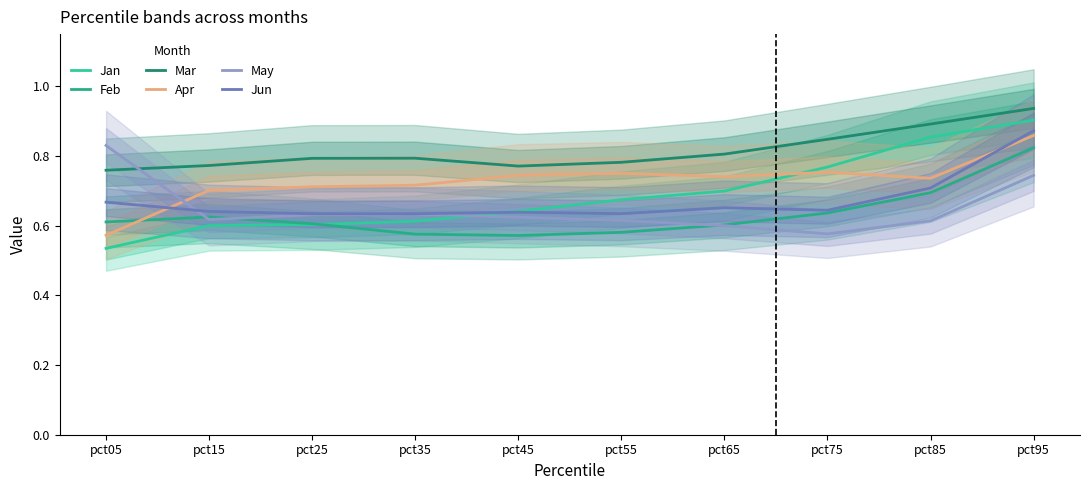

What is the greatest value displayed?

0.9